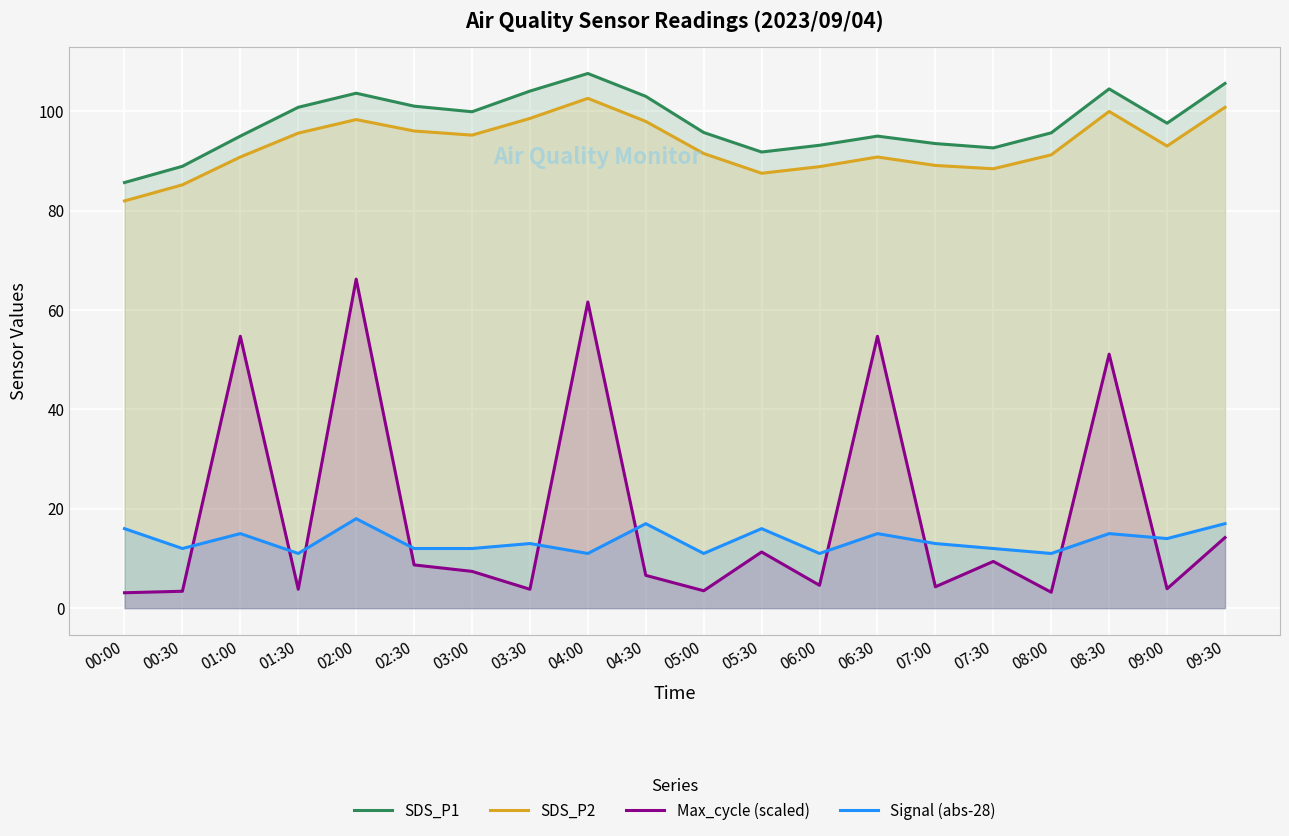

What is the maximum value shown in the chart?

107.6